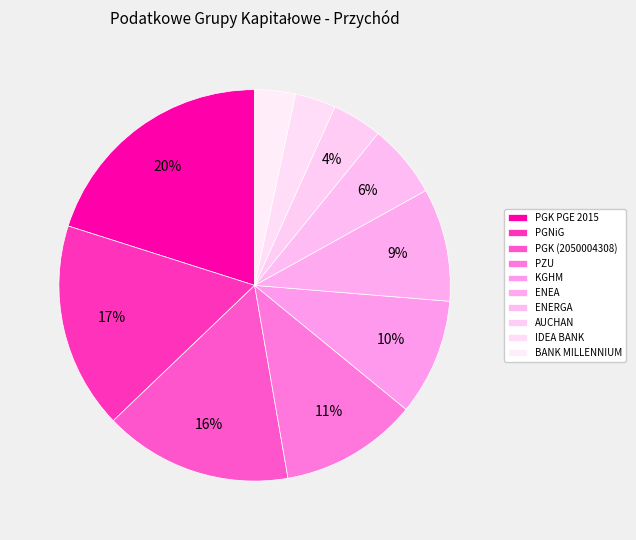

What is the total percentage of PGNiG and AUCHAN?

21.2%